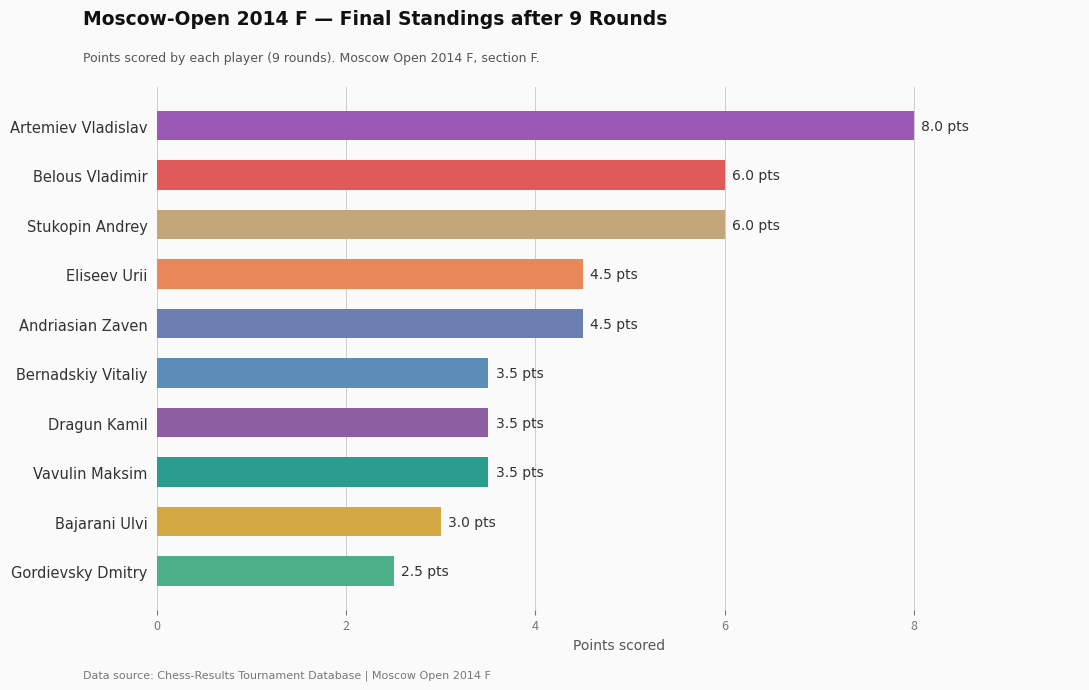

The chart shows a value of 3.0 at Bajarani Ulvi. True or false?

True